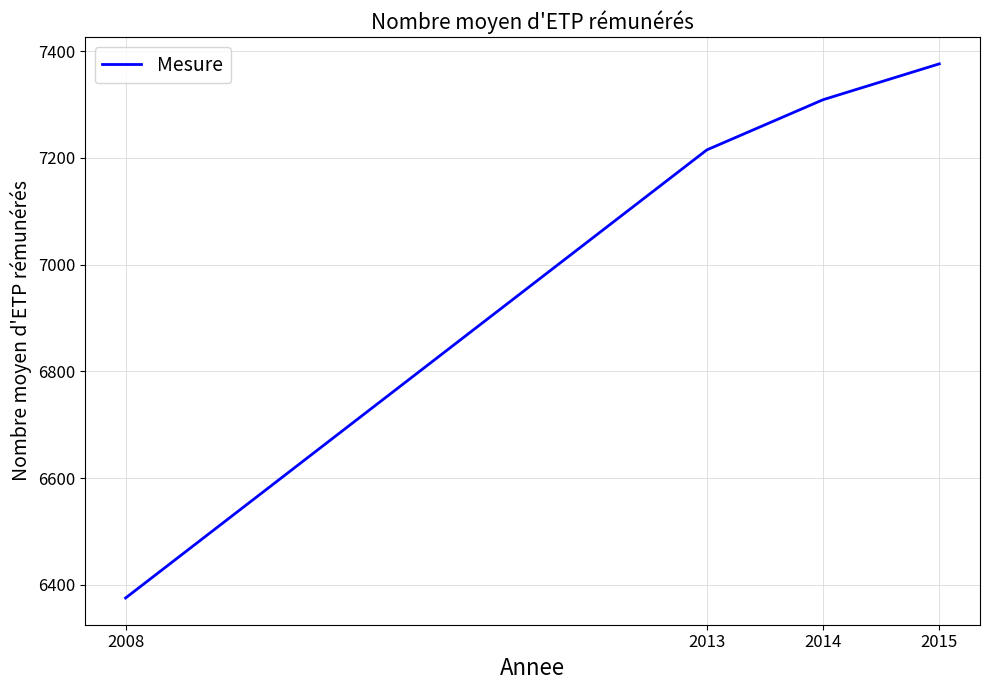

The value at 2014 is 7309.0. True or false?

True